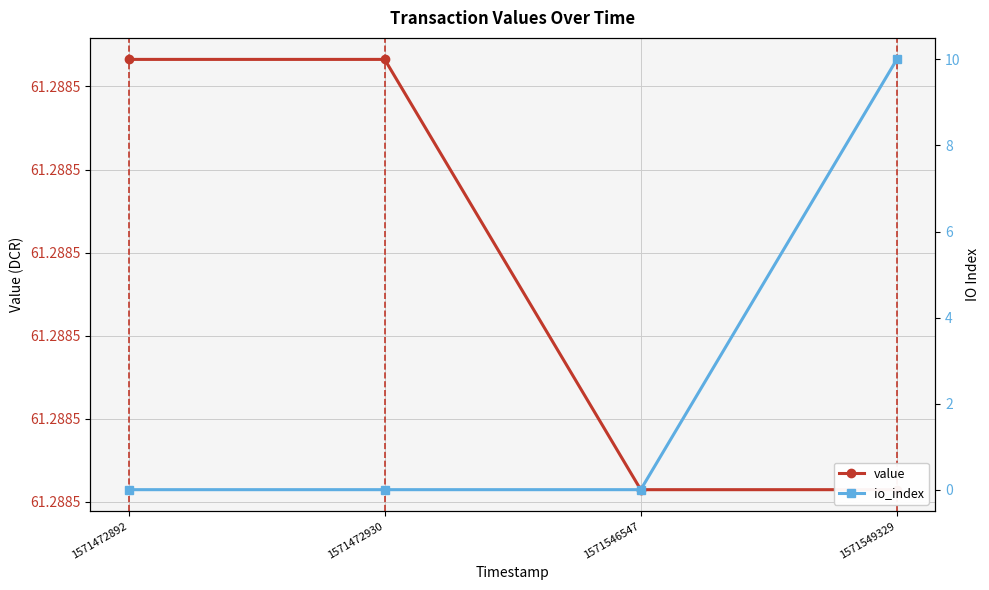

True or false: value and io_index cross at least once.

False